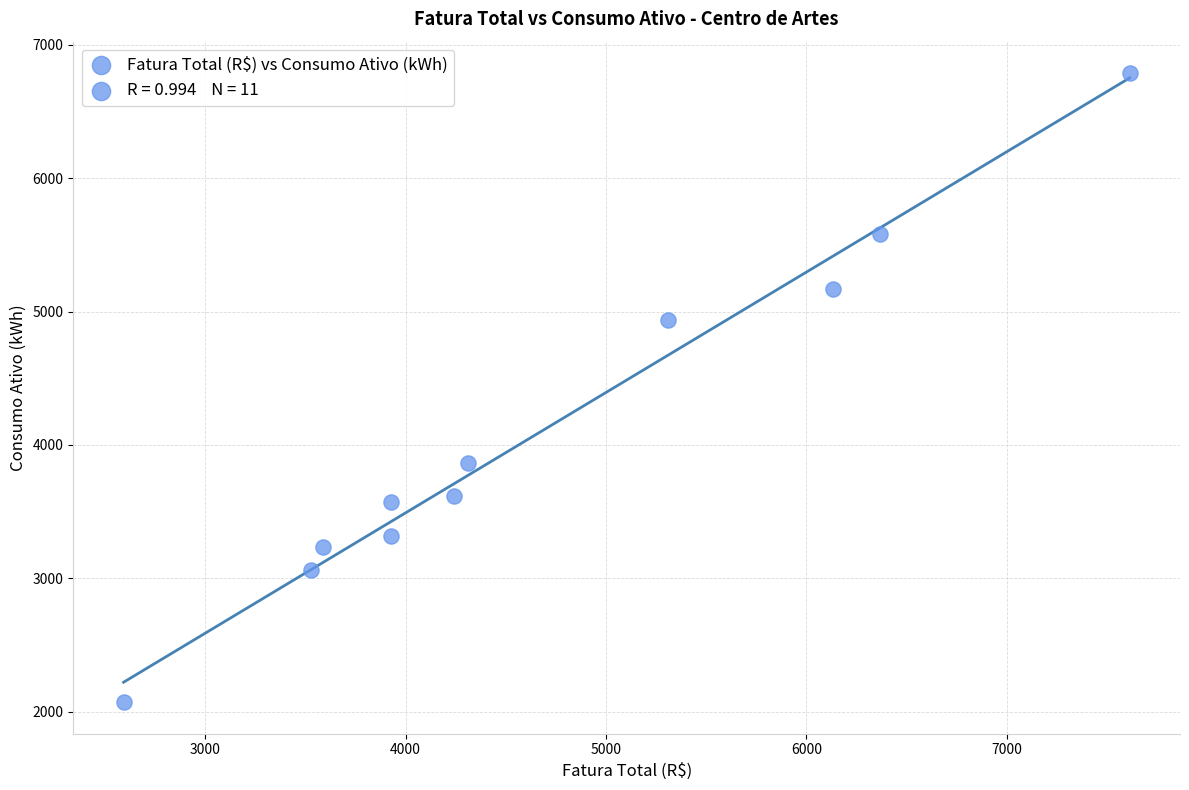

What is the average Y value?

4110